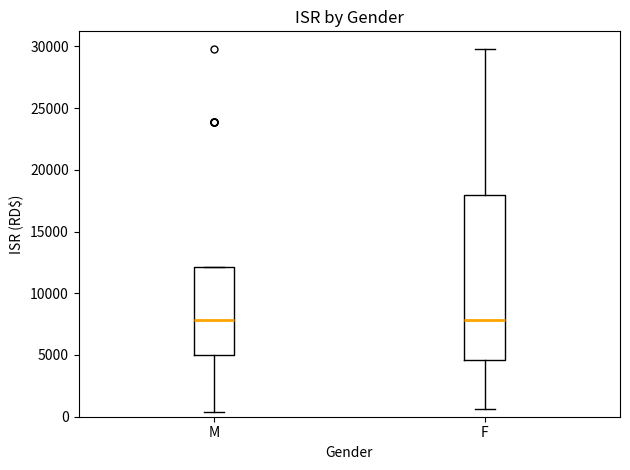

Reading left to right, read every box against the y-axis: the position of its median line, the range the box covers, and the ends of its whiskers. The values are not printed on the chart, so give them approximately, as read against the axis.

M: median 8000, box 5000 to 12000, whiskers 500 to 12000
F: median 8000, box 4500 to 18000, whiskers 500 to 29500